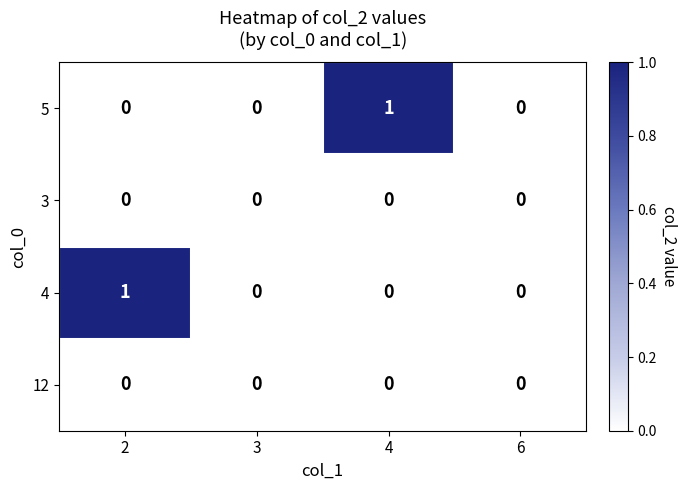

Is the value of 5 at 4 greater than the value of 12 at 4?

Yes